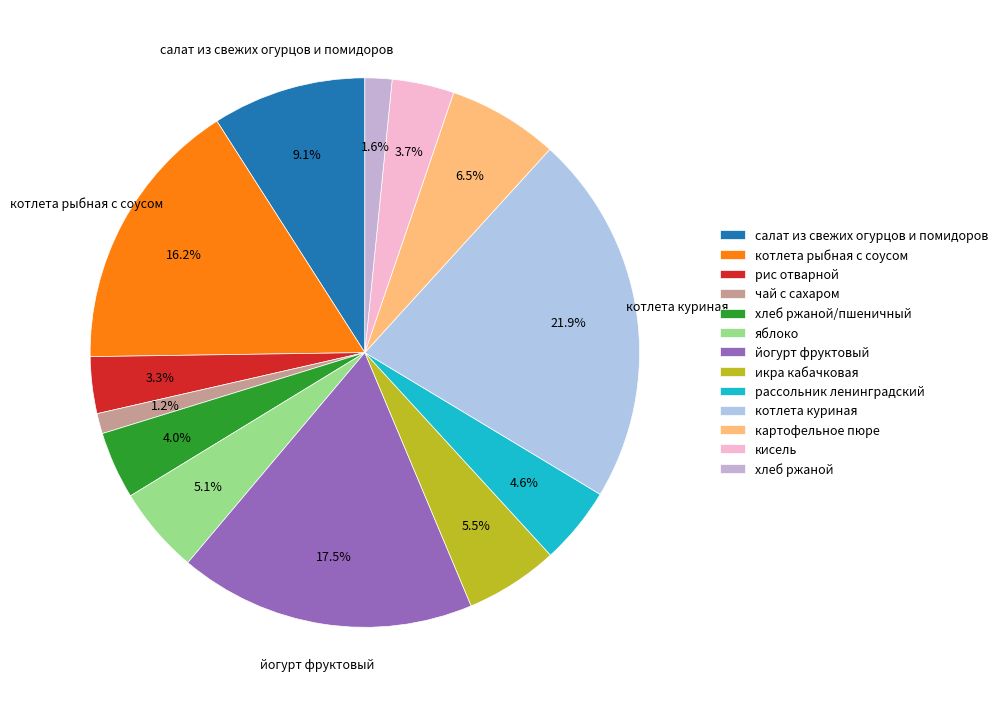

How many slices are in this pie chart?

13